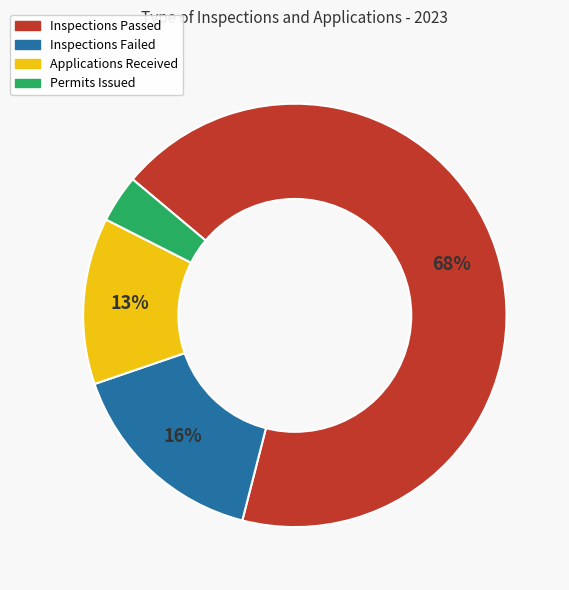

To the nearest percent, what percentage of the pie is Inspections Failed?

16%